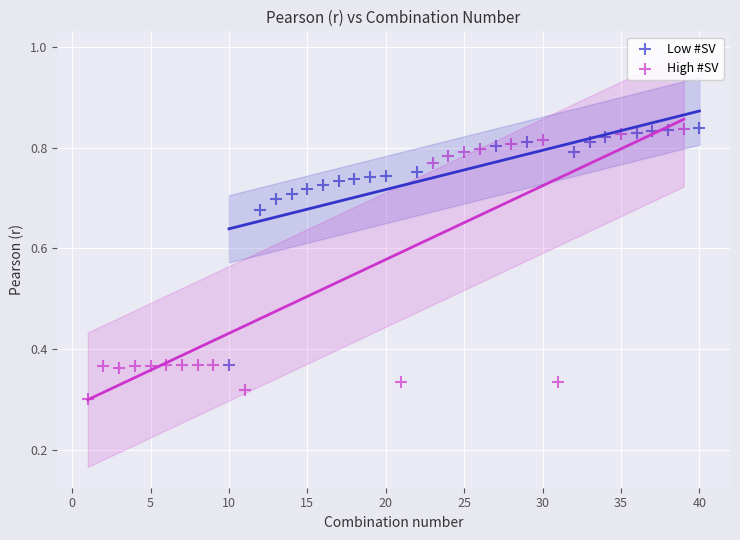

Which series has the largest Y range (max minus min)?

High #SV